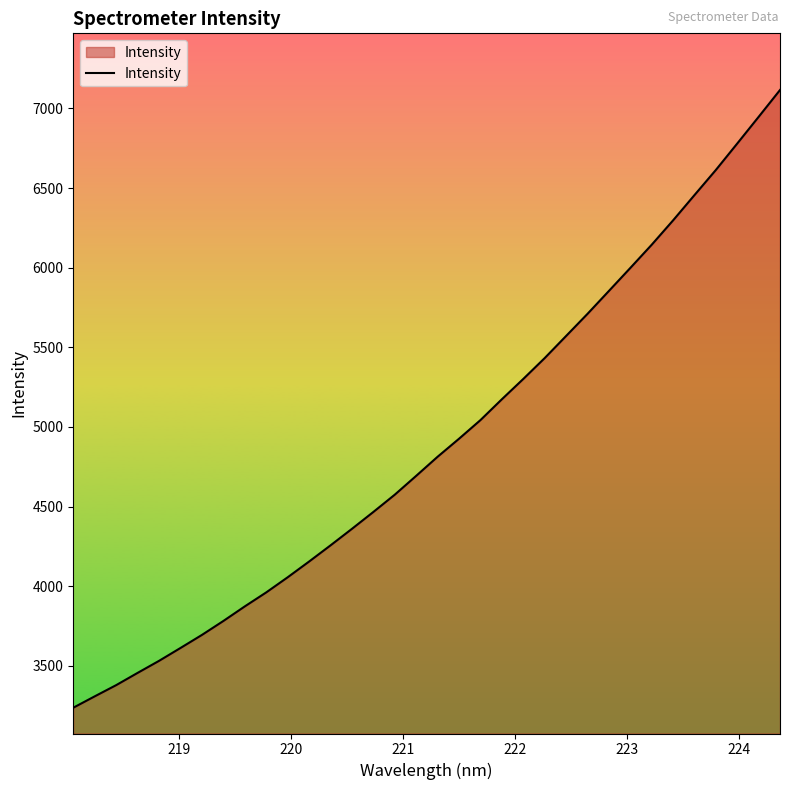

Does the chart display data point markers on the line(s)?

No